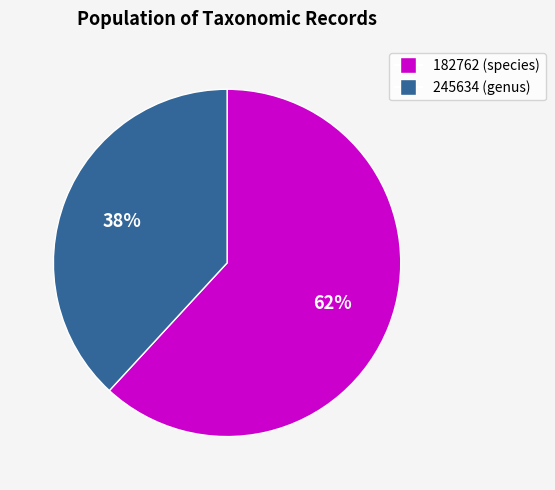

To the nearest percent, what is the difference between the largest and smallest slice percentages?

24%